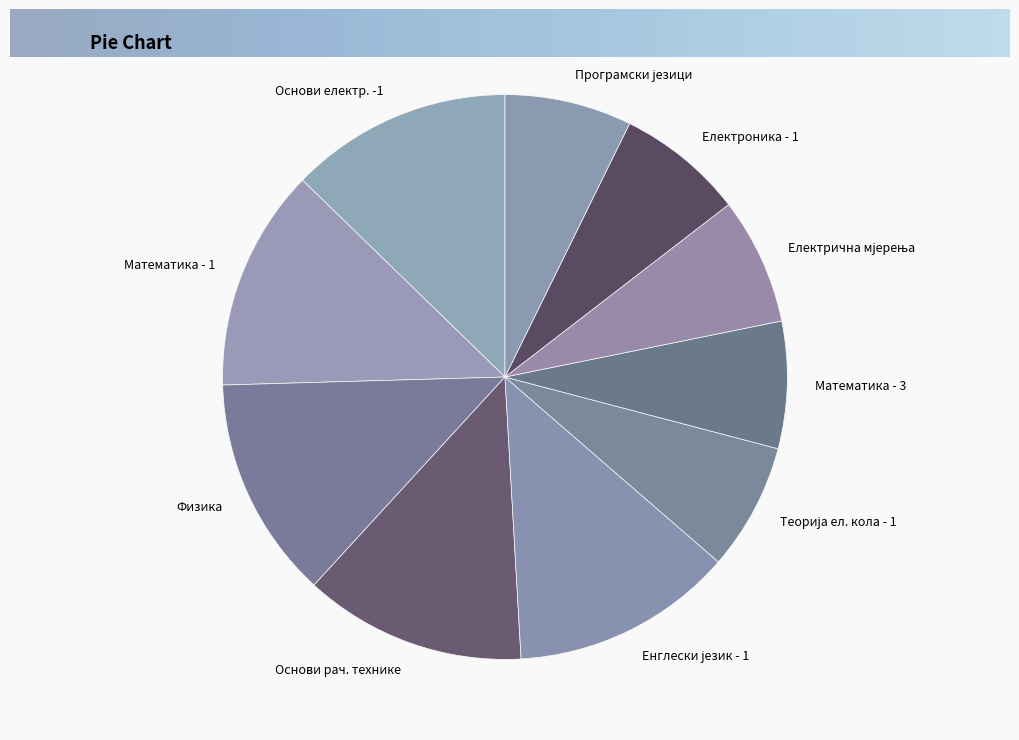

Approximately how many times larger is the value at Електроника - 1 compared to Основи електр. -1?

0.6